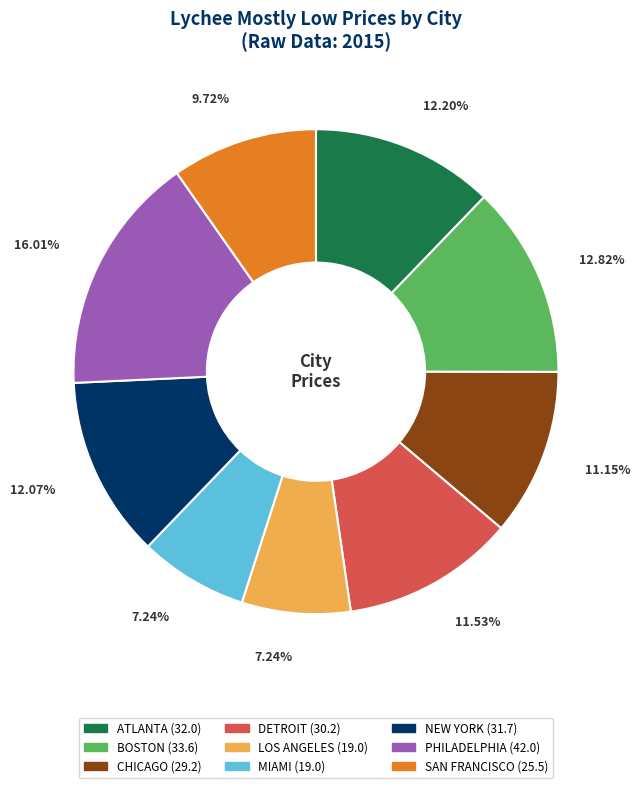

Is there any slice that represents more than half of the pie?

No